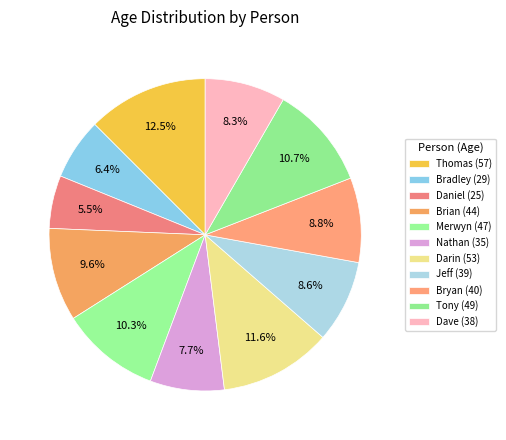

To the nearest percent, what portion does Tony represent?

11%